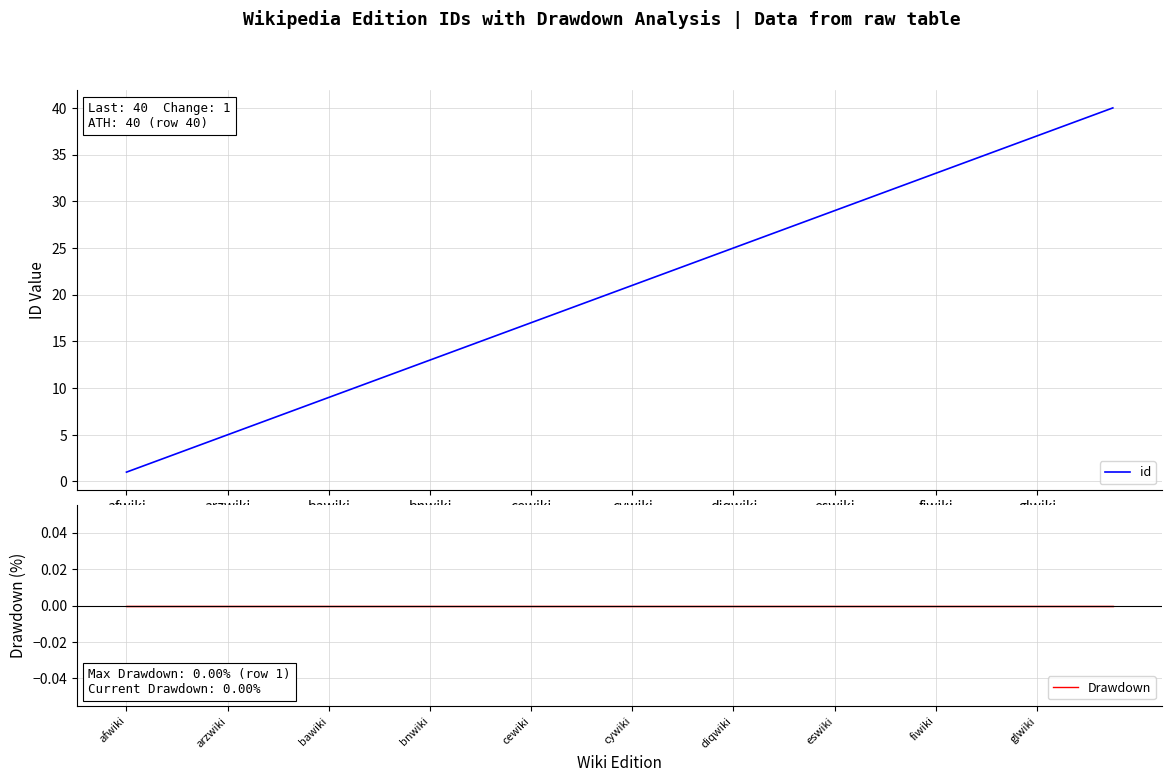

Which has a higher value, 10 or 19?

19